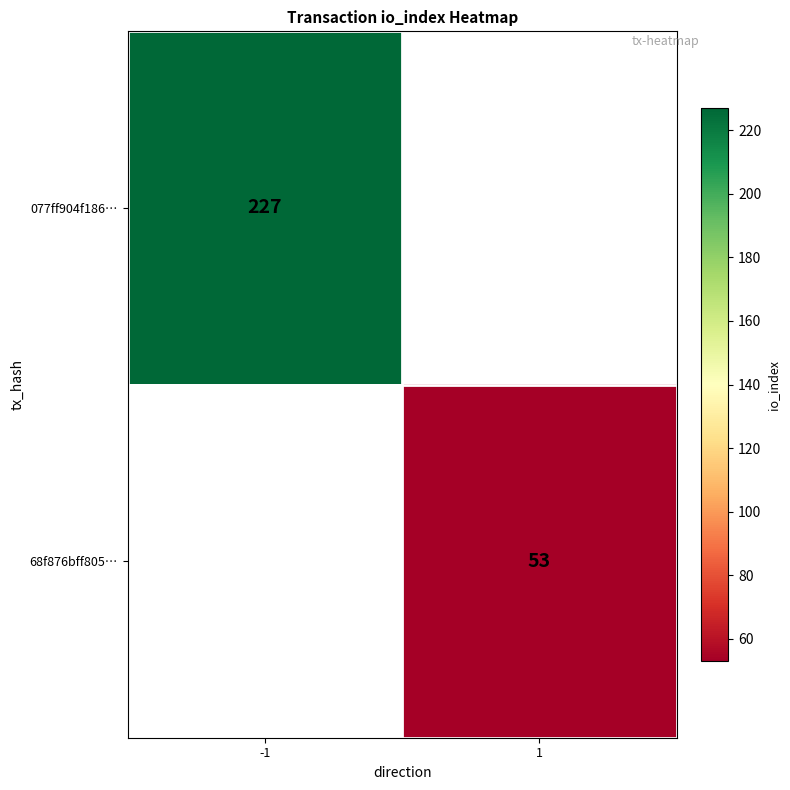

The value of 077ff904f186… at -1 is 227. True or false?

True